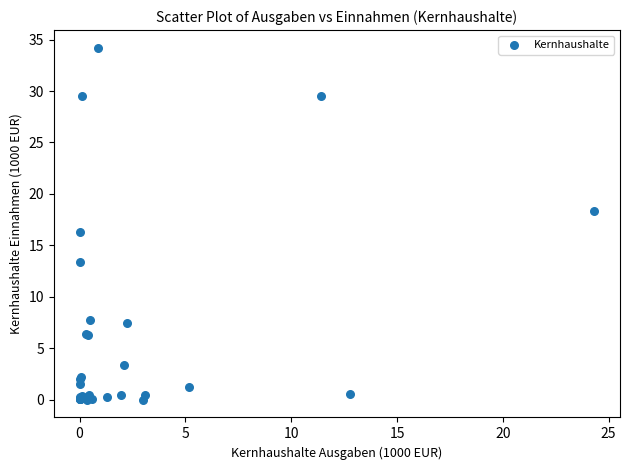

What Y value in the scatter plot is closest to 17?

16.3